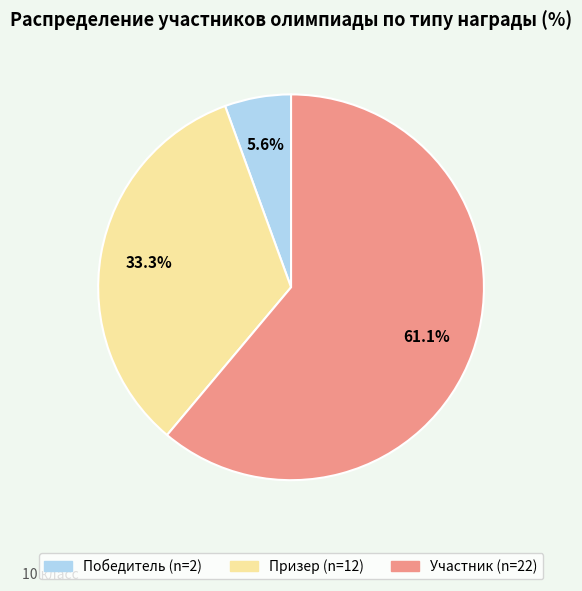

What is the largest slice in the pie chart?

Участник